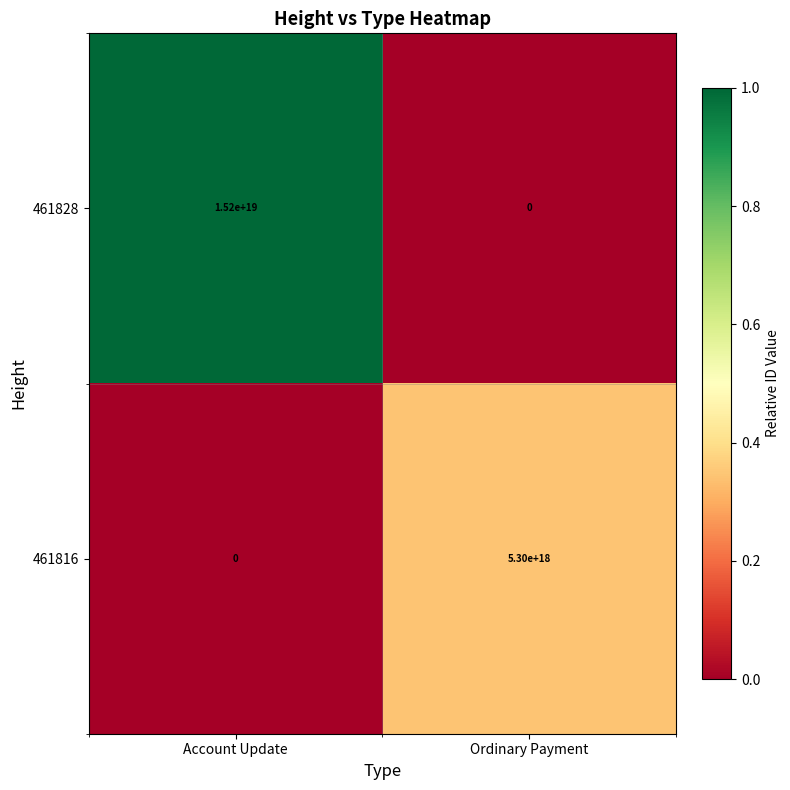

Between Account Update and Ordinary Payment, which series saw the biggest shift?

461828